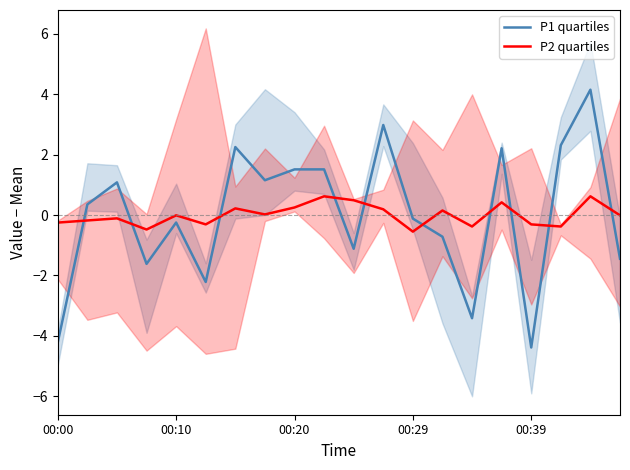

The value of P2 quartiles at 18 is 0.6. True or false?

True